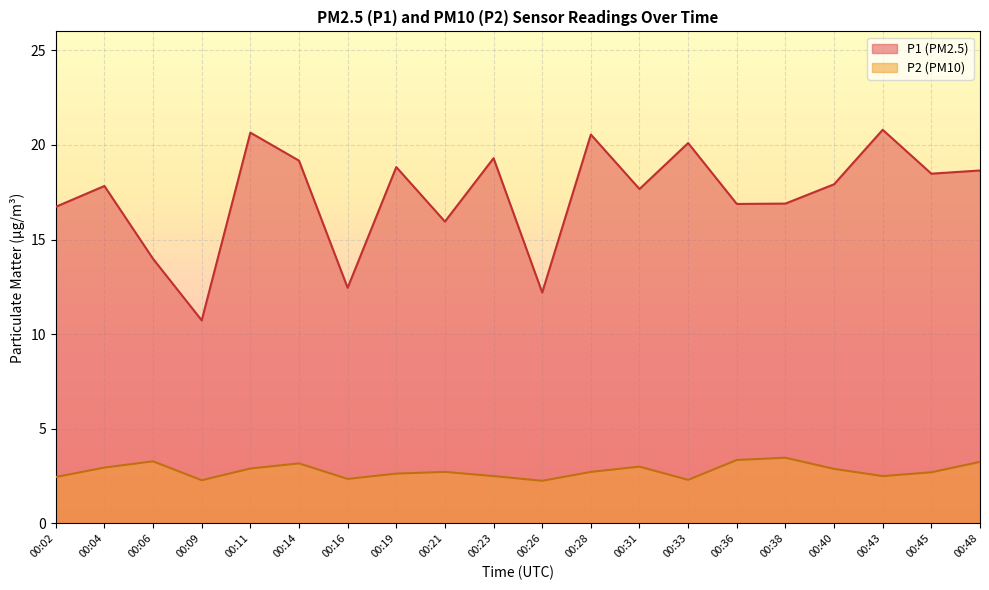

At which category is the sum across all series the highest?

00:11